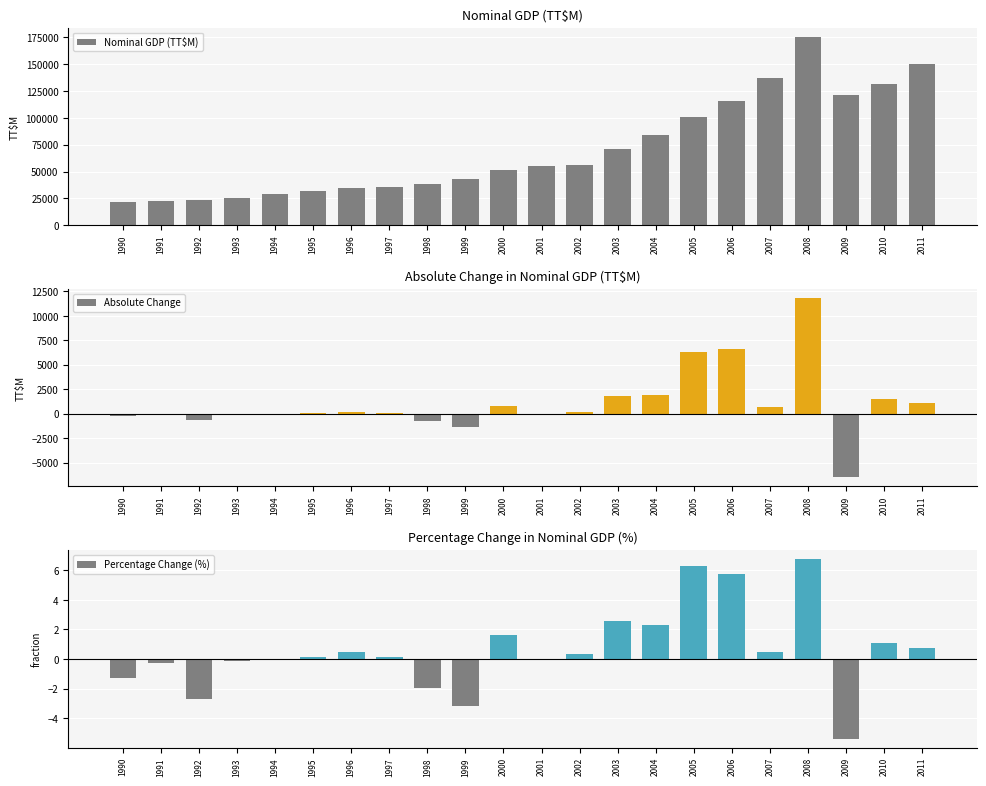

Reading left to right, what are all the values shown in this chart?

Nominal GDP (TT$M): 1990=21539.3	1991=22558.6	1992=23118.1	1993=24986.9	1994=29311.7	1995=31697.0	1996=34586.6	1997=35870.8	1998=38065.1	1999=42889.1	2000=51370.6	2001=55007.2	2002=56290.0	2003=71169.0	2004=83652.5	2005=100682.0	2006=115951.1	2007=136952.5	2008=175287.2	2009=121281.3	2010=131289.4	2011=150373.2
Absolute Change: 1990=-272.9	1991=-53.2	1992=-627.7	1993=-39.8	1994=-6.2	1995=53.3	1996=171.0	1997=41.4	1998=-741.0	1999=-1355.3	2000=819.1	2001=-40.6	2002=186.8	2003=1835.0	2004=1932.7	2005=6315.8	2006=6657.8	2007=632.7	2008=11846.6	2009=-6529.8	2010=1457.4	2011=1090.4
Percentage Change (%): 1990=-1.3	1991=-0.2	1992=-2.7	1993=-0.2	1994=-0.0	1995=0.2	1996=0.5	1997=0.1	1998=-1.9	1999=-3.2	2000=1.6	2001=-0.1	2002=0.3	2003=2.6	2004=2.3	2005=6.3	2006=5.7	2007=0.5	2008=6.8	2009=-5.4	2010=1.1	2011=0.7